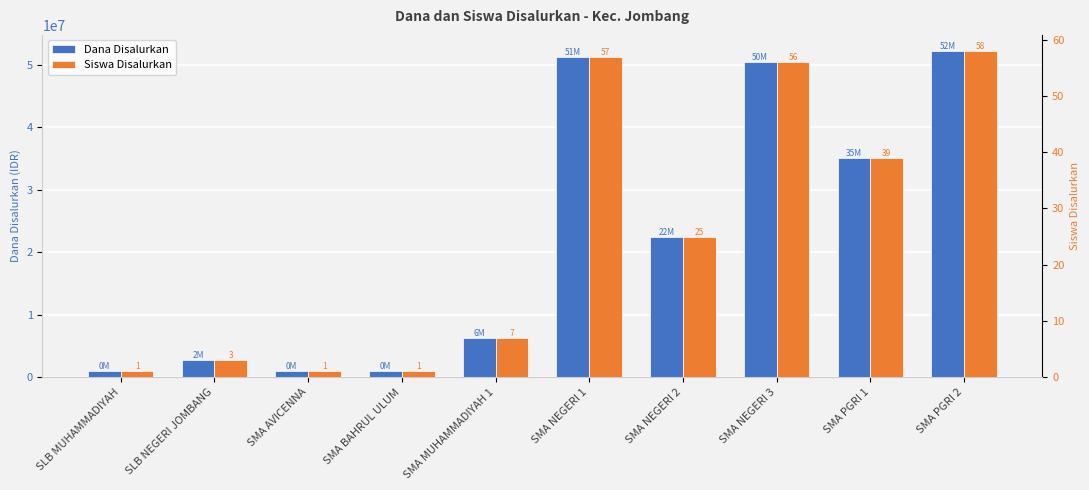

Reading left to right, transcribe all the data shown in this chart.

Dana Disalurkan: SLB MUHAMMADIYAH=900000	SLB NEGERI JOMBANG=2700000	SMA AVICENNA=900000	SMA BAHRUL ULUM=900000	SMA MUHAMMADIYAH 1=6300000	SMA NEGERI 1=51300000	SMA NEGERI 2=22500000	SMA NEGERI 3=50400000	SMA PGRI 1=35100000	SMA PGRI 2=52200000
Siswa Disalurkan: SLB MUHAMMADIYAH=1	SLB NEGERI JOMBANG=3	SMA AVICENNA=1	SMA BAHRUL ULUM=1	SMA MUHAMMADIYAH 1=7	SMA NEGERI 1=57	SMA NEGERI 2=25	SMA NEGERI 3=56	SMA PGRI 1=39	SMA PGRI 2=58